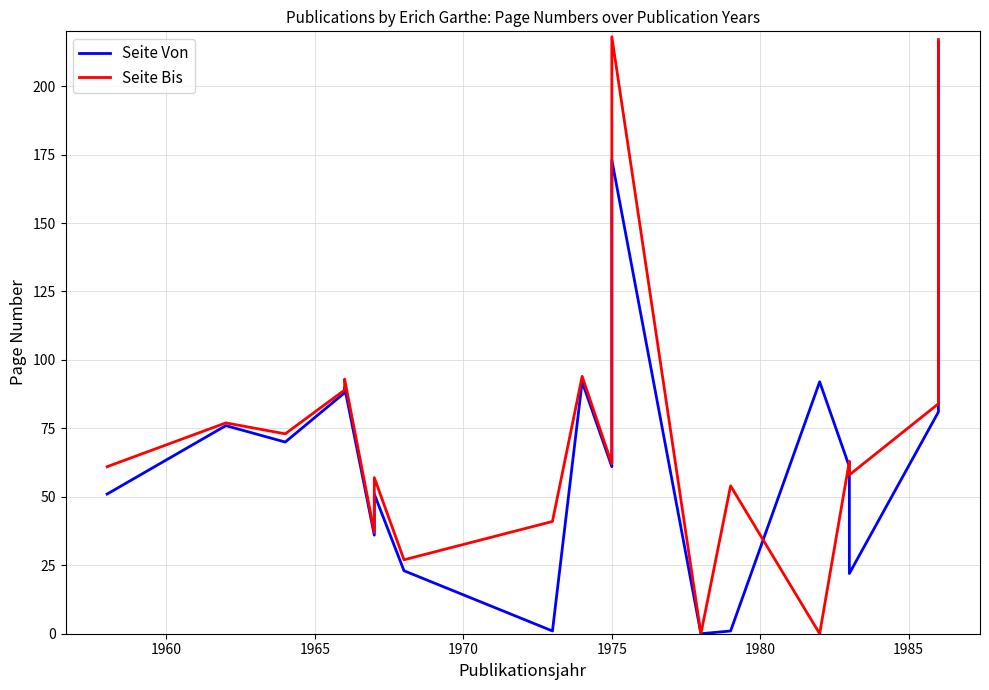

What is the difference between the maximum and second lowest values in the Seite Bis series?

218